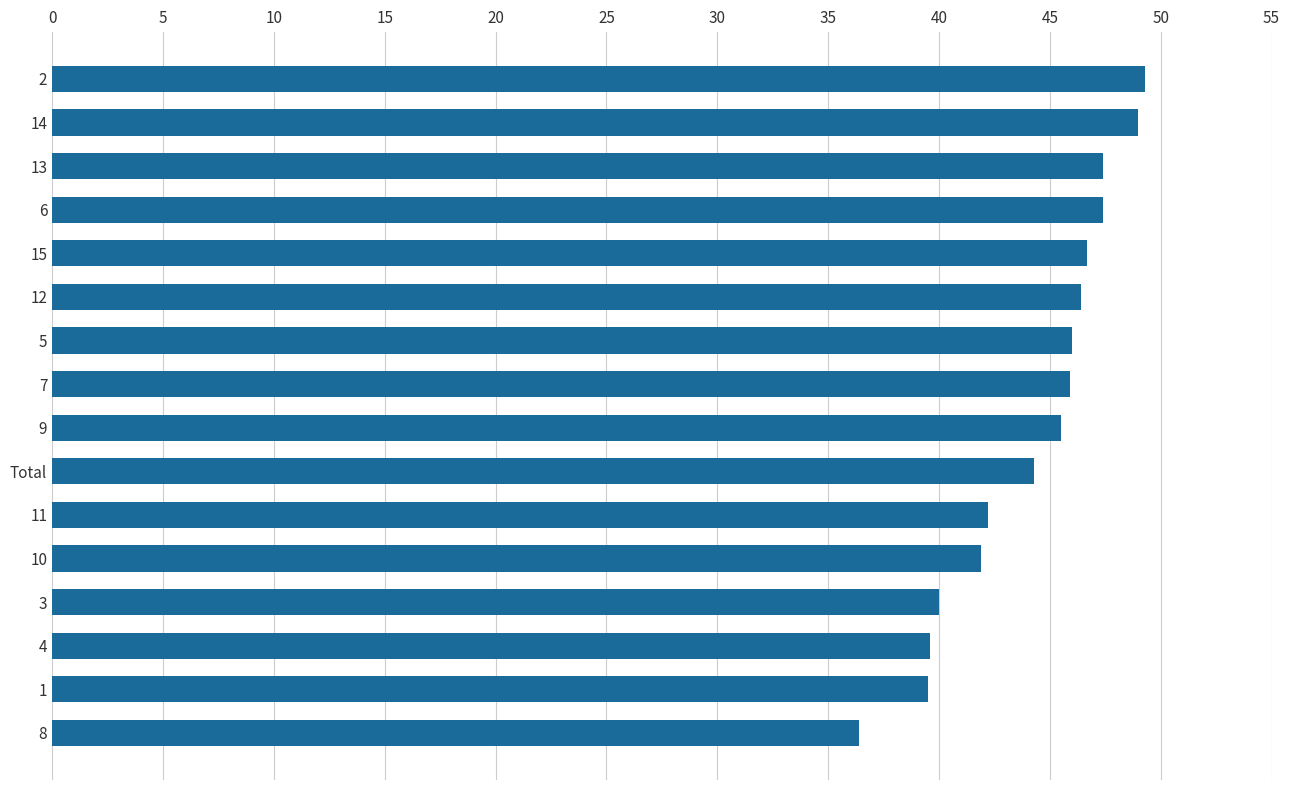

The chart shows a value of 66.8 at 14. True or false?

False